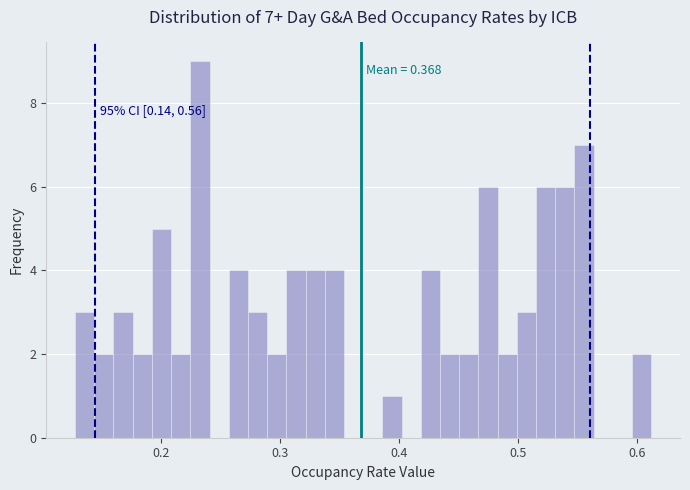

Read against the x-axis, roughly where is the centre of the tallest bar?

0.23